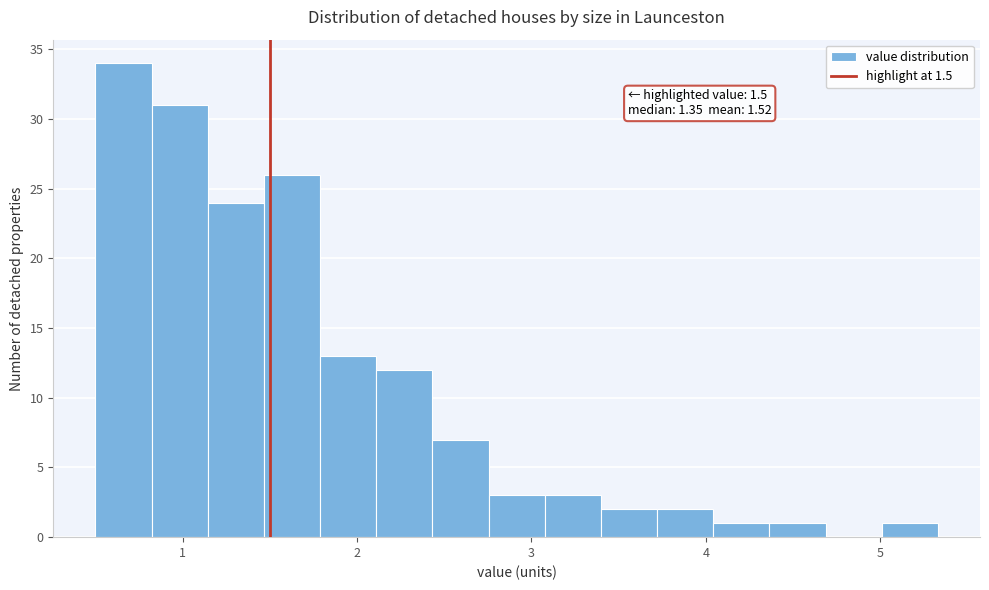

Around what value on the x-axis is the tallest bar? Give the approximate position of its centre, as read against the axis.

0.7